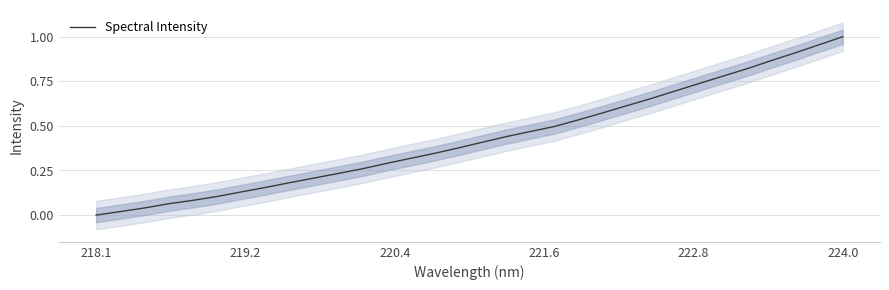

What is the value of the 25th point from the left?

0.7